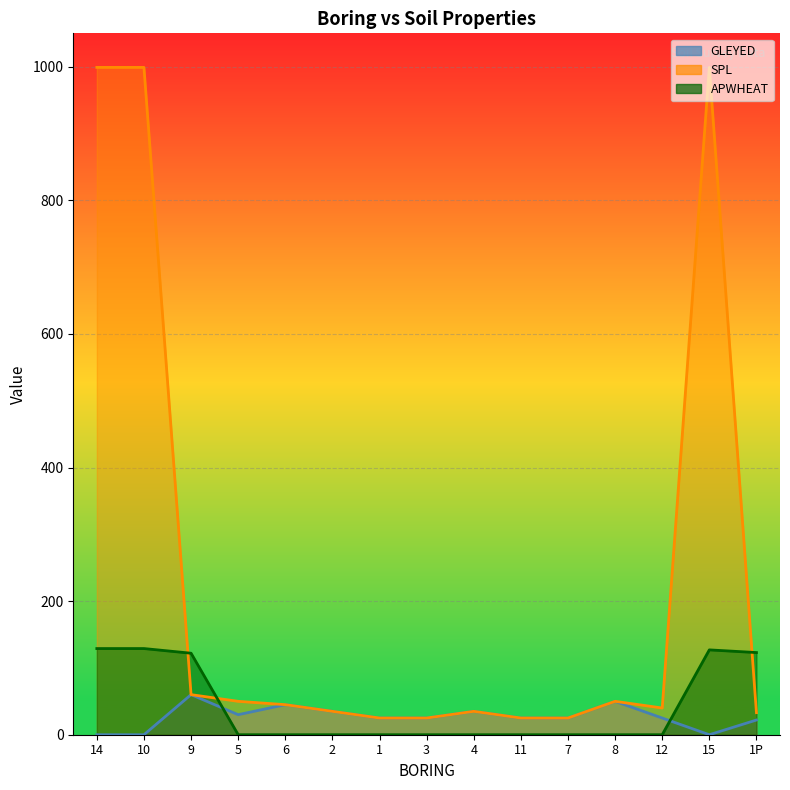

Which series has the largest total across all categories?

SPL